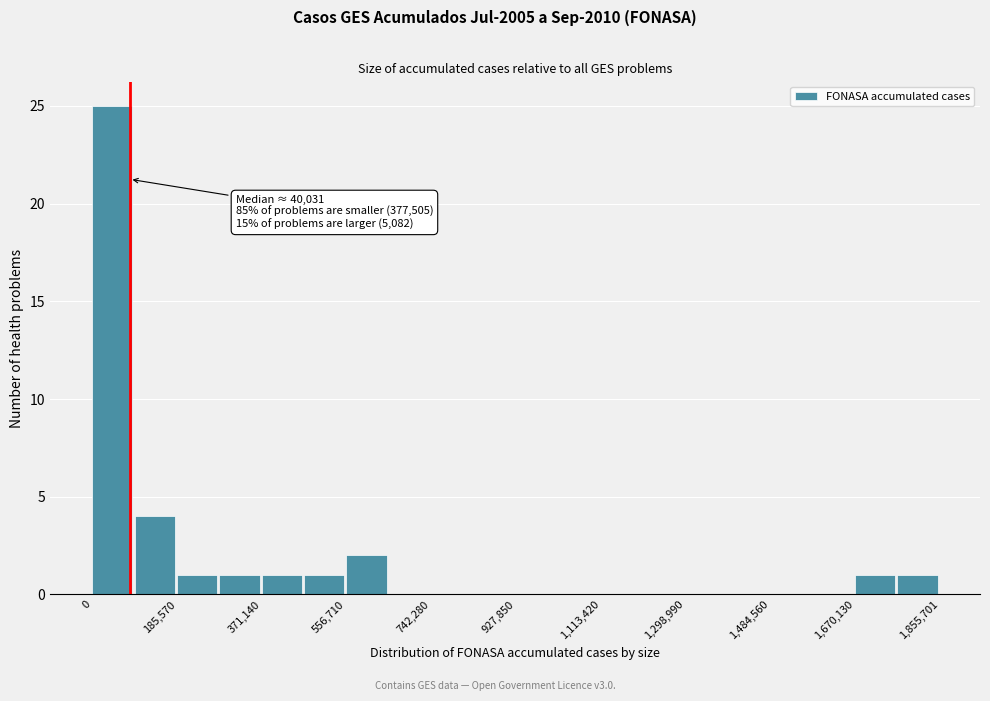

Over which range of the x-axis is the bar tallest?

0 to 100000